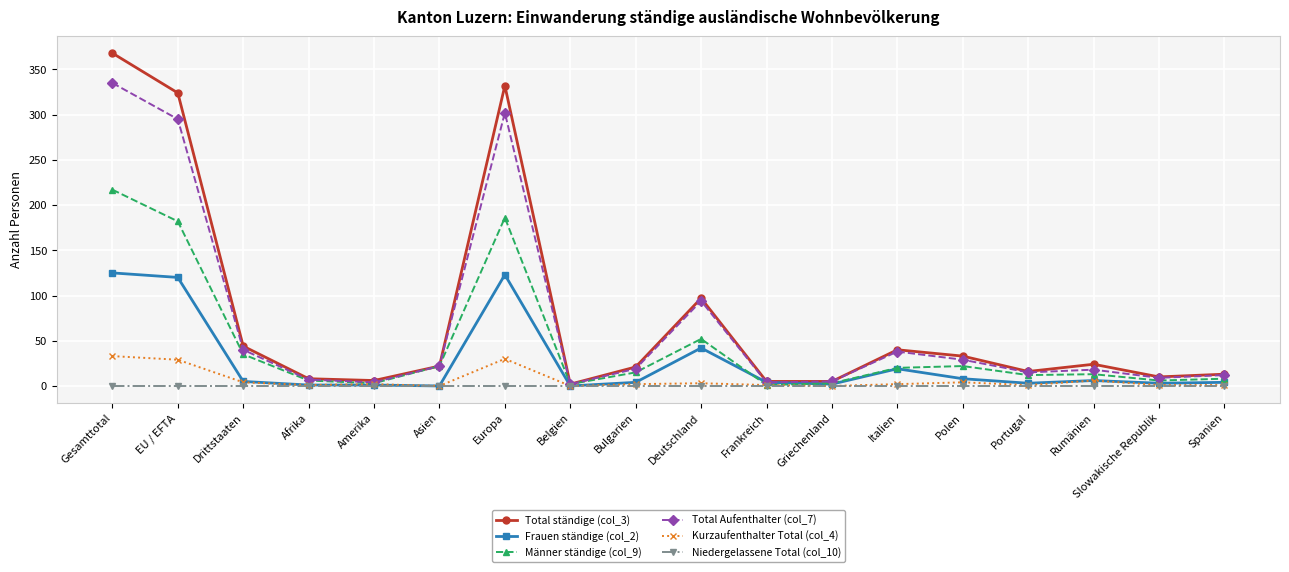

Which series has the largest total across all categories?

Total ständige (col_3)